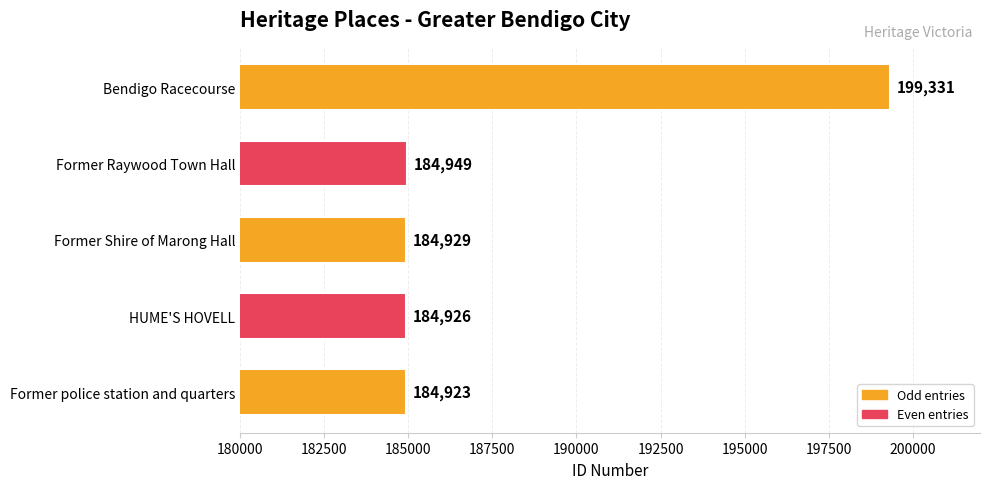

What is the maximum value shown in the chart?

199331